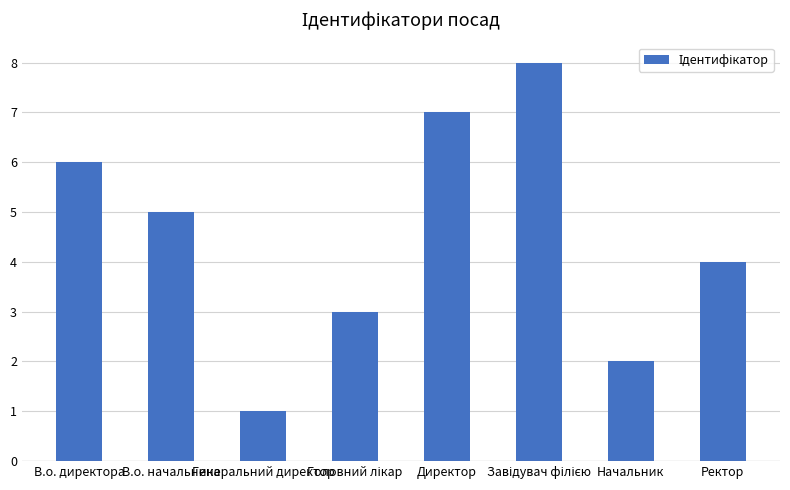

What value does the data have at В.о. директора?

6